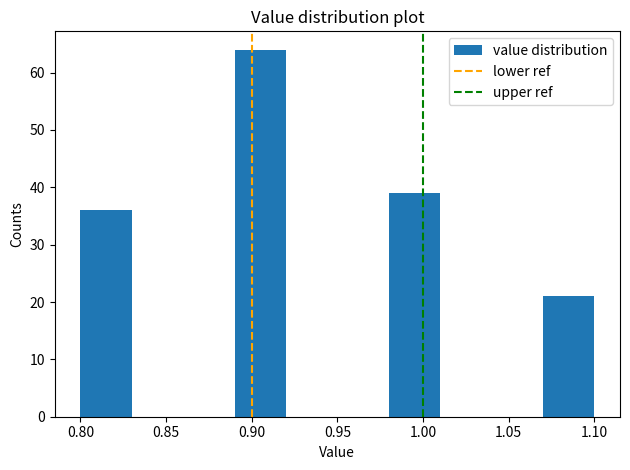

Over which range of the x-axis is the bar tallest?

0.89 to 0.92